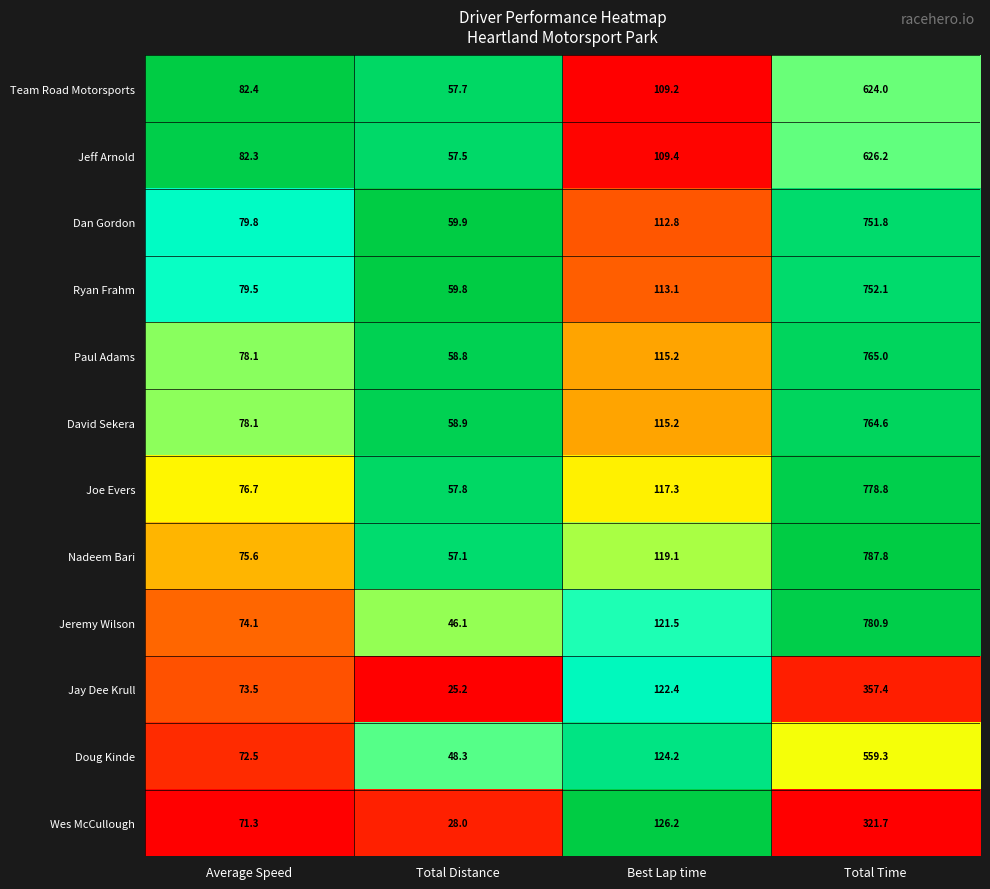

List the series in order of their peak value, lowest first.

Wes McCullough, Jay Dee Krull, Doug Kinde, Team Road Motorsports, Jeff Arnold, Dan Gordon, Ryan Frahm, David Sekera, Paul Adams, Joe Evers, Jeremy Wilson, Nadeem Bari